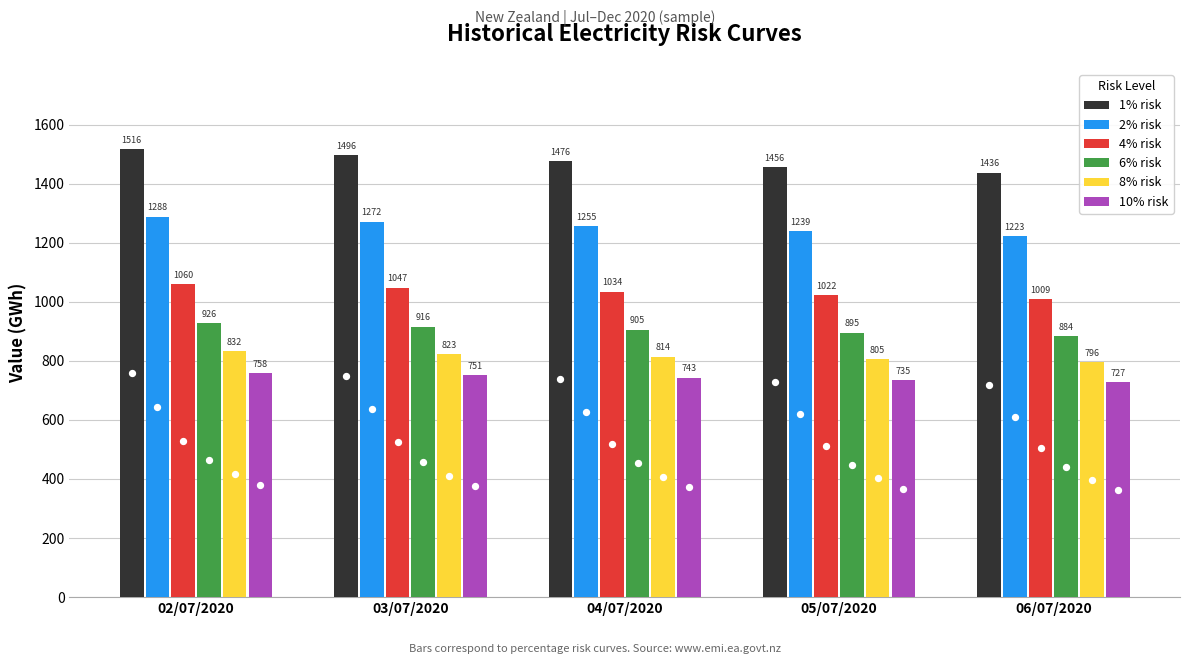

Which series reaches the minimum Y coordinate?

10% risk